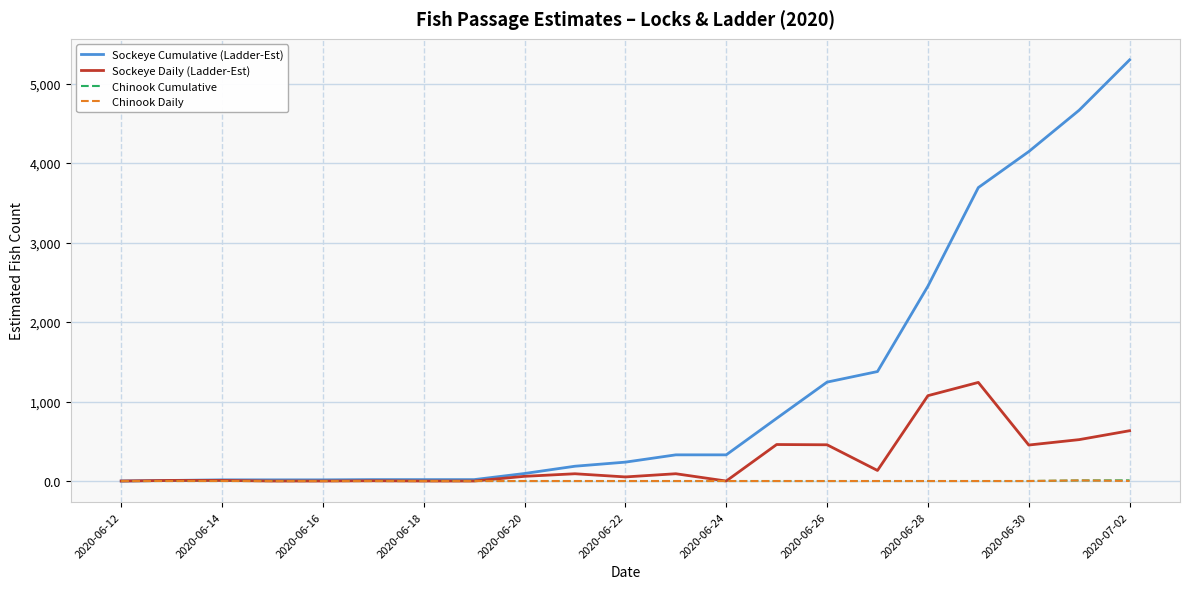

Which series has the widest spread of values?

Sockeye Cumulative (Ladder-Est)